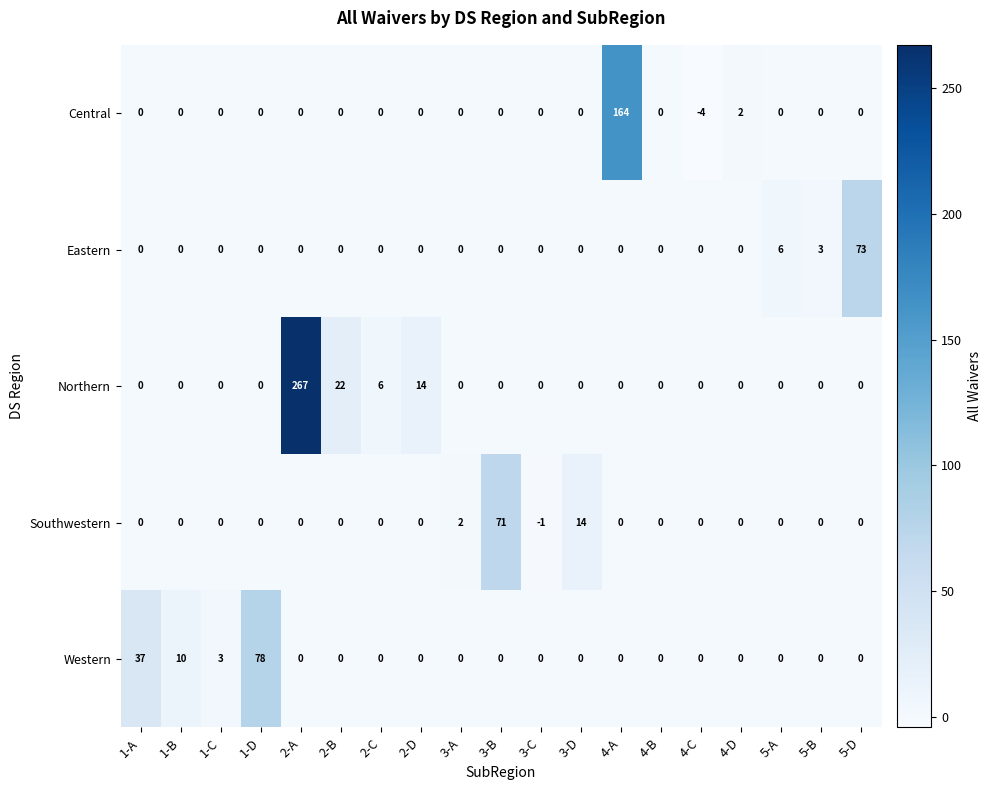

At which category is the sum across all series the highest?

2-A